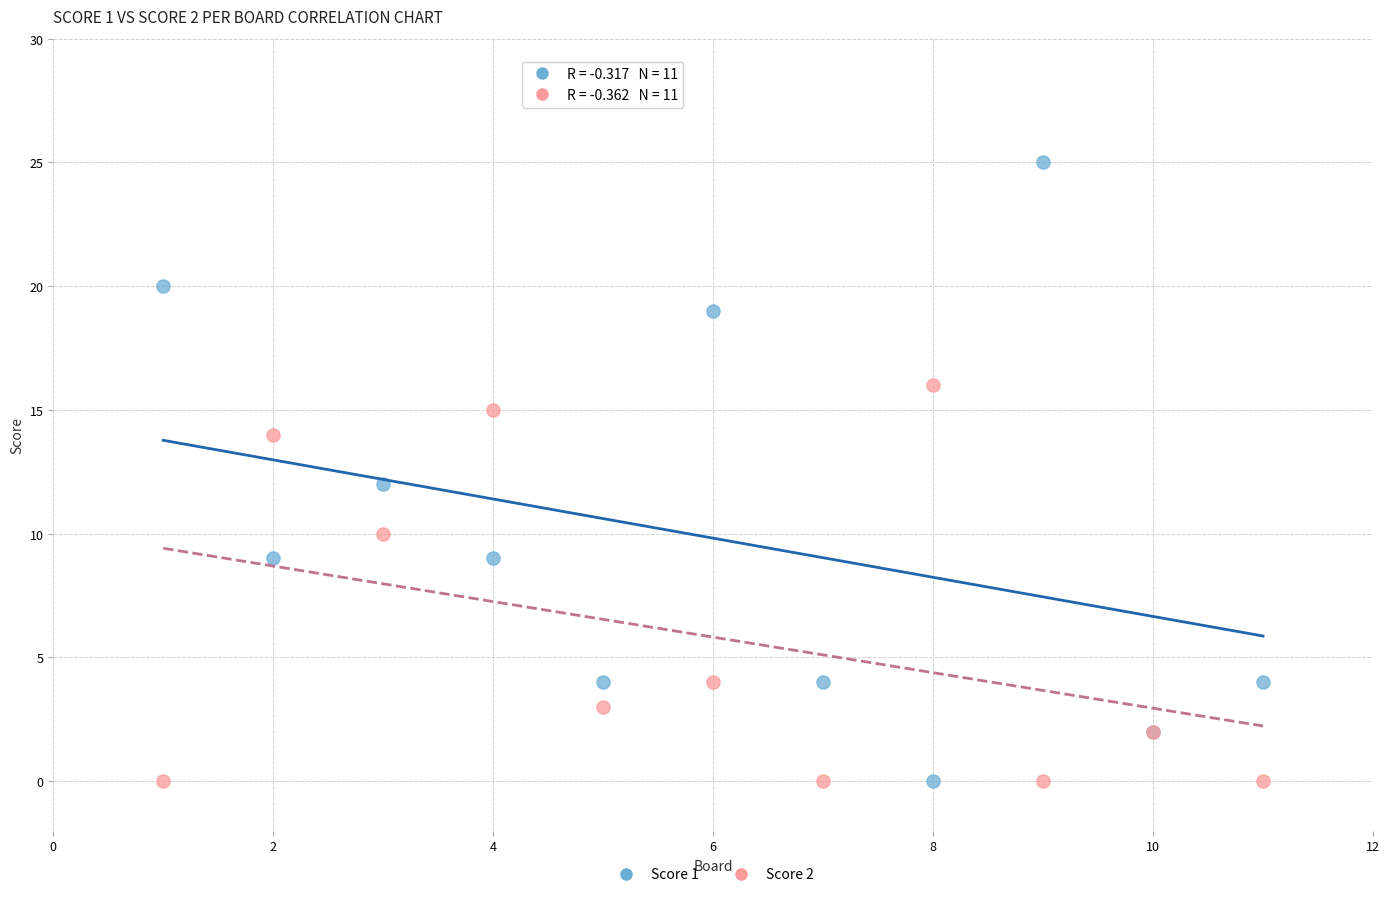

What are all the series names shown in the legend?

Score 1, Score 2